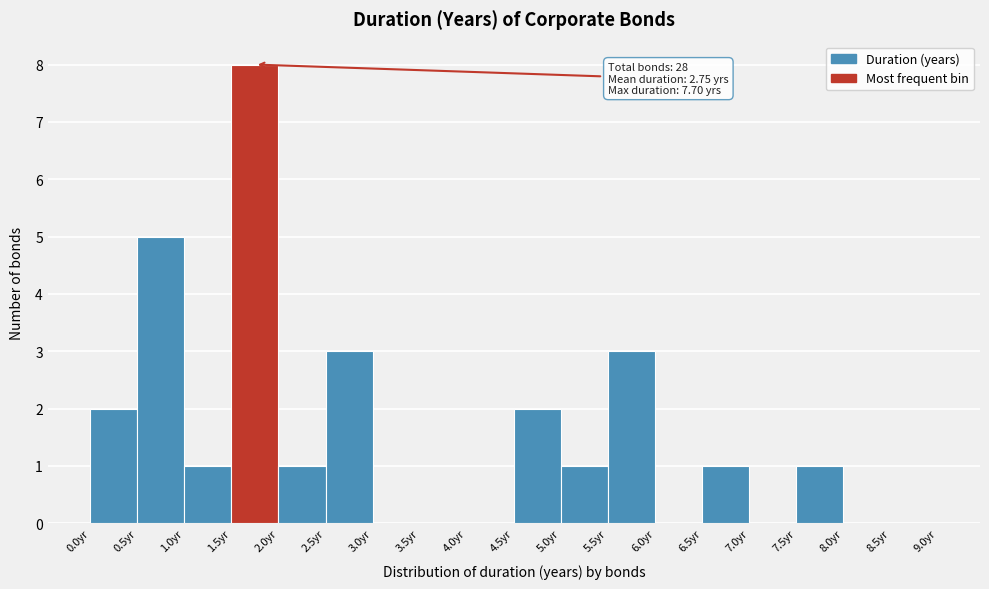

Over which range of the x-axis is the bar tallest?

1.5 to 2.0